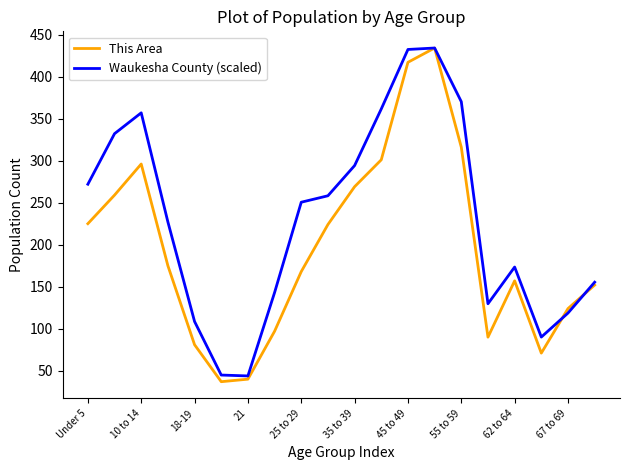

Which series has the largest total across all categories?

Waukesha County (scaled)